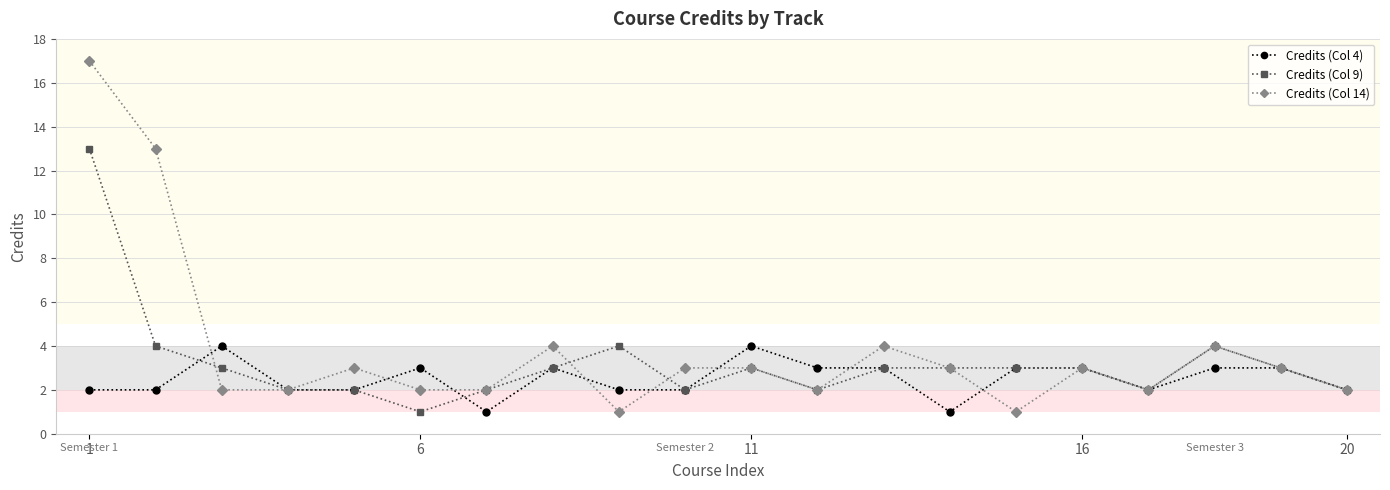

What is the value of the Credits (Col 9) point at the 16th from the left?

3